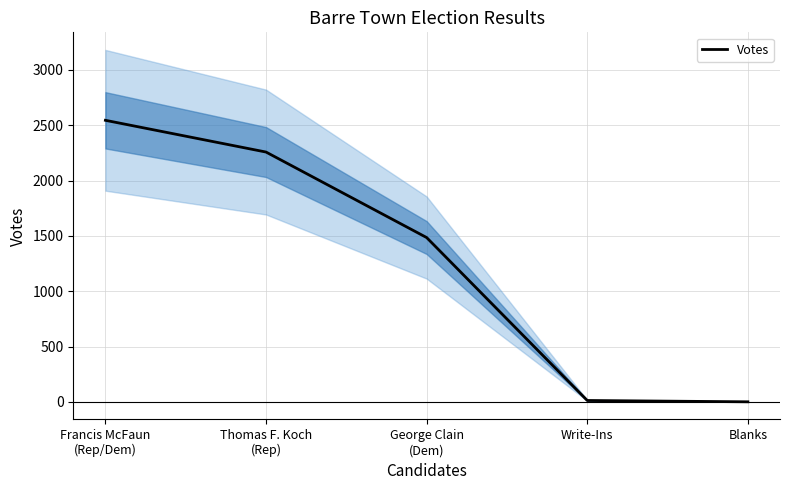

What is the difference between the values at Blanks and George Clain
(Dem)?

1485